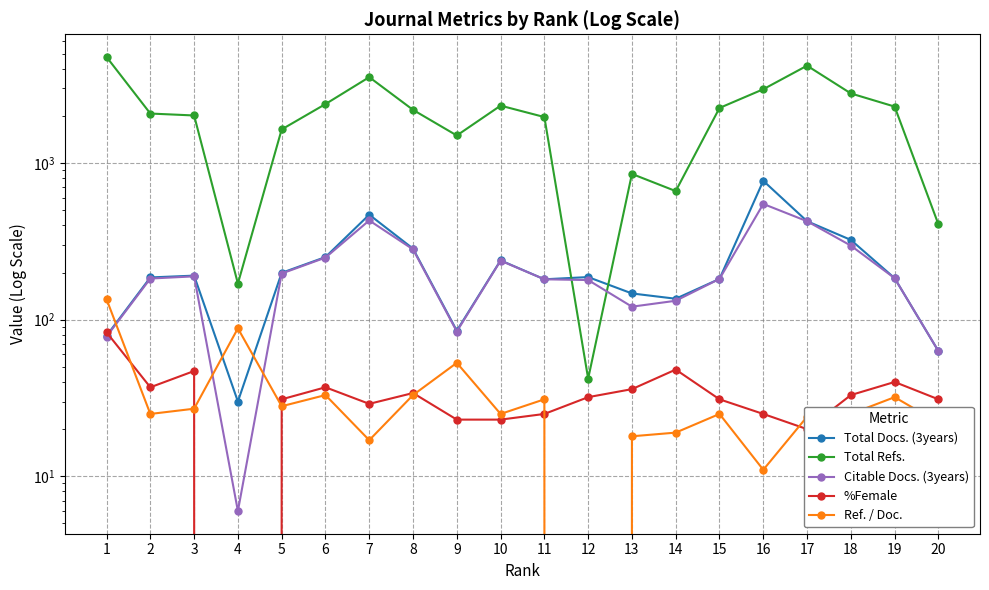

Rank the series by their maximum value, from highest to lowest.

Total Refs., Total Docs. (3years), Citable Docs. (3years), Ref. / Doc., %Female